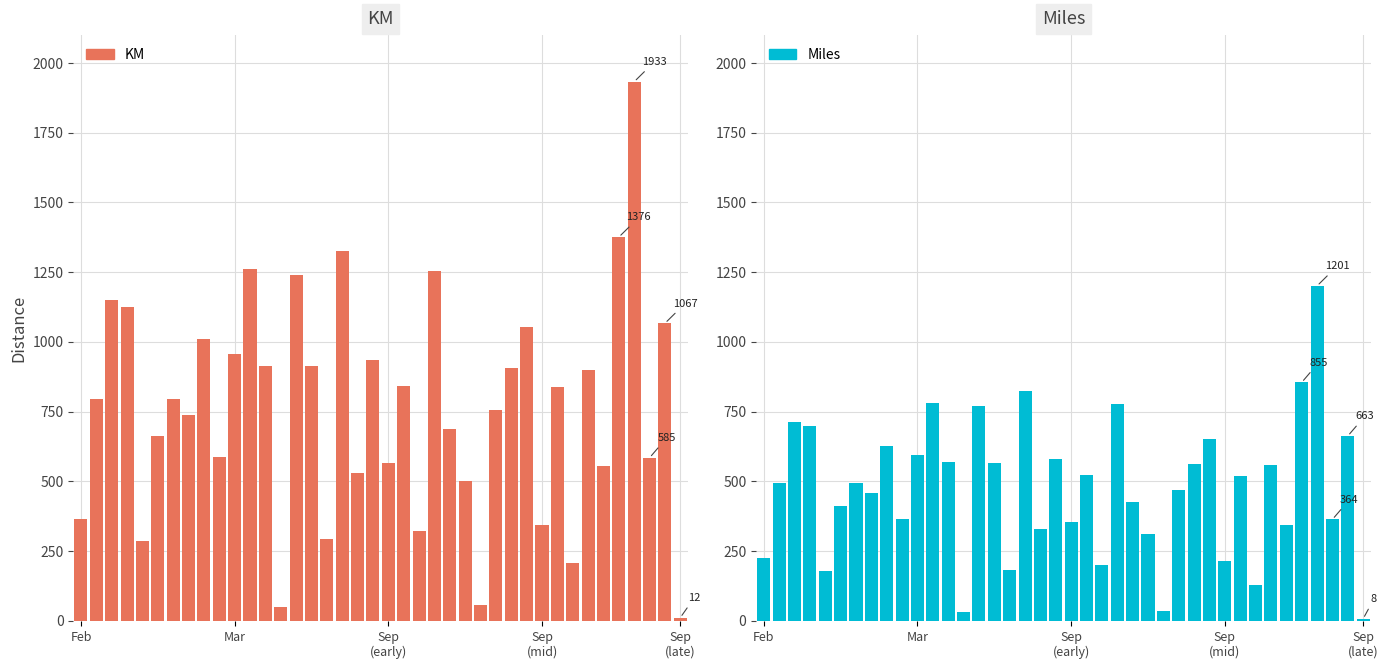

How many values in the Miles series are below 495?

20